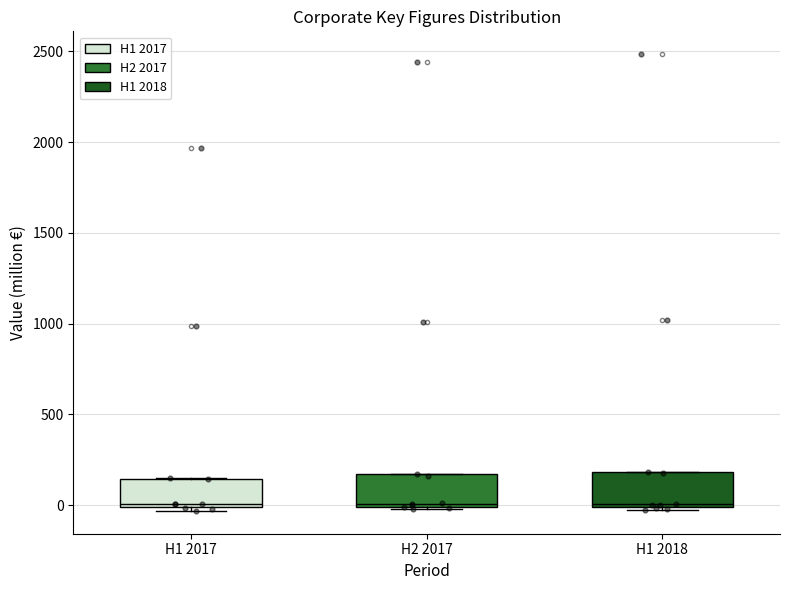

Reading left to right, read every box against the y-axis: the position of its median line, the range the box covers, and the ends of its whiskers. The values are not printed on the chart, so give them approximately, as read against the axis.

H1 2017: median 0 (just above the box's lower edge), box 0 to 150, whiskers -50 to 150
H2 2017: median 0 (just above the box's lower edge), box 0 to 150, whiskers 0 to 150
H1 2018: median 0 (just above the box's lower edge), box 0 to 200, whiskers 0 to 200